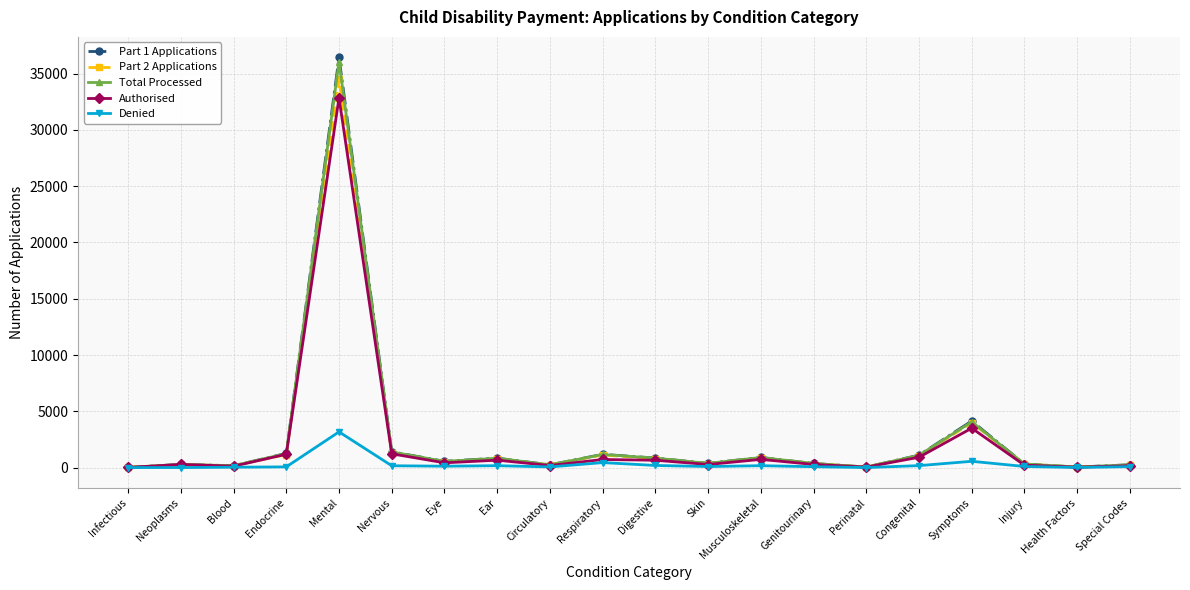

True or false: Part 1 Applications has more than 0 interior local peaks.

True